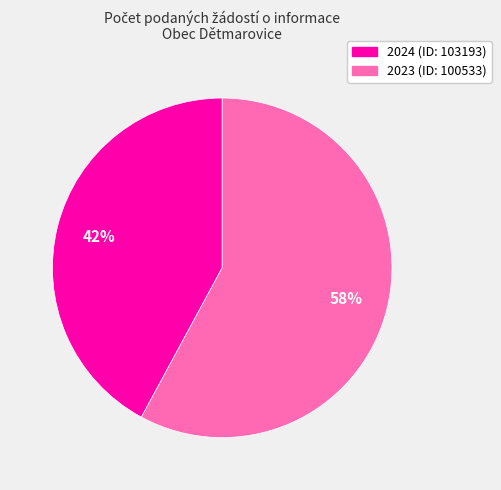

Does 2023 (ID: 100533) account for over 50% of the chart?

Yes